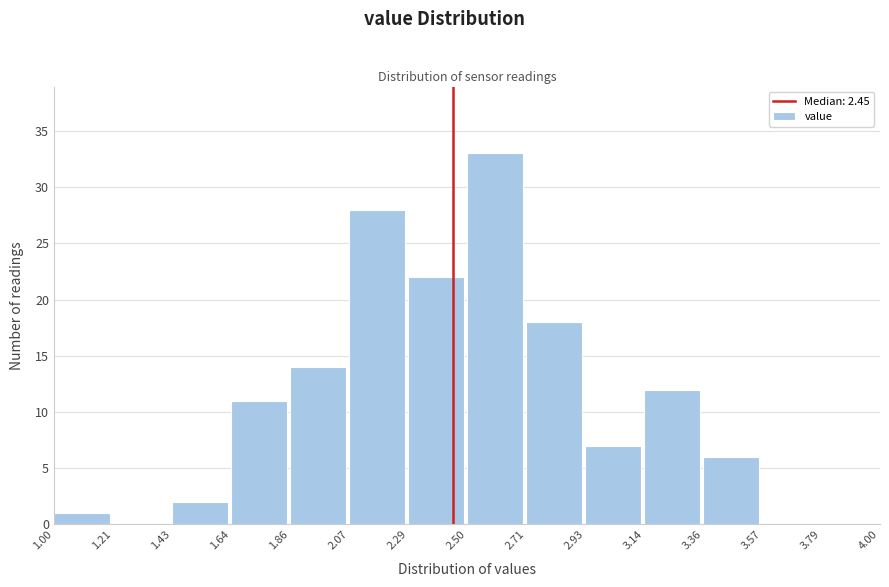

What is the height of the bar covering 1.86 to 2.07 on the x-axis? The values are not printed on the chart, so give them approximately, as read against the axis.

14